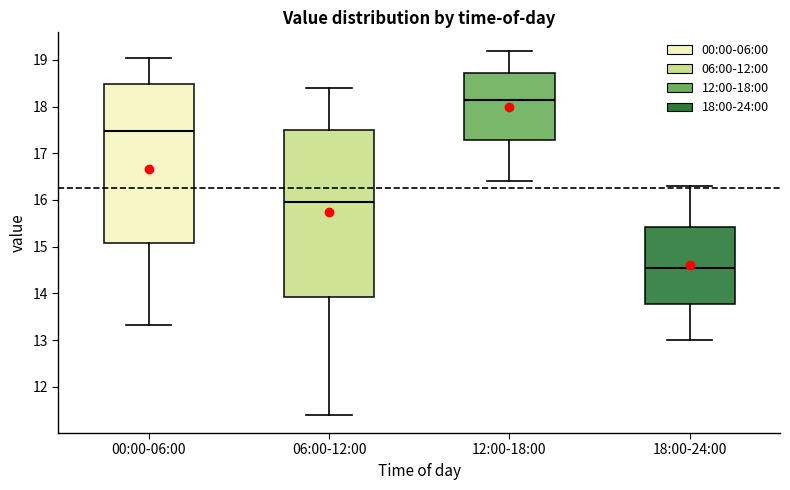

Reading left to right, transcribe this box plot: for each box, give where its median line is, the range the box spans, and where its two whiskers end, as read against the y-axis. The values are not printed on the chart, so give them approximately, as read against the axis.

00:00-06:00: median 17.5, box 15.1 to 18.5, whiskers 13.3 to 19.0
06:00-12:00: median 16.0, box 13.9 to 17.5, whiskers 11.4 to 18.4
12:00-18:00: median 18.2, box 17.3 to 18.7, whiskers 16.4 to 19.2
18:00-24:00: median 14.6, box 13.8 to 15.4, whiskers 13.0 to 16.3